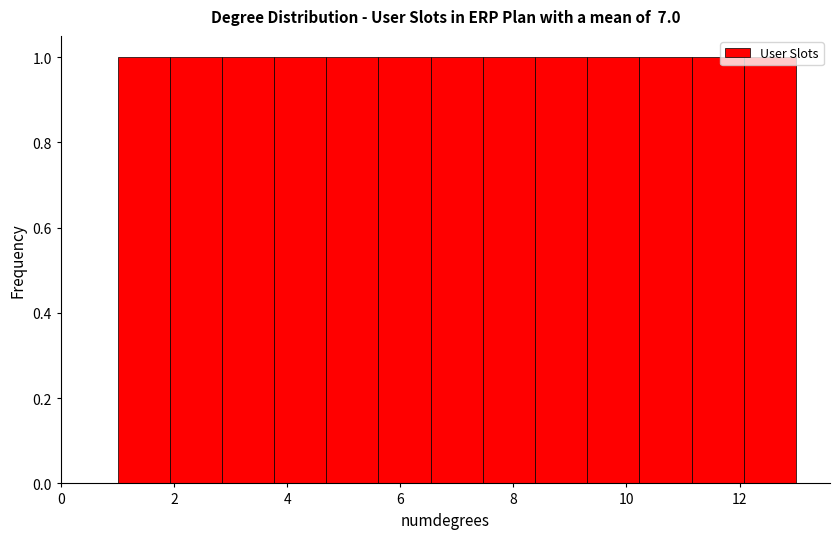

What is the height of the bar covering 1.0 to 2.0 on the x-axis? Neither the bar edges nor the heights are printed on the chart, so give them approximately, as read against the axes.

1